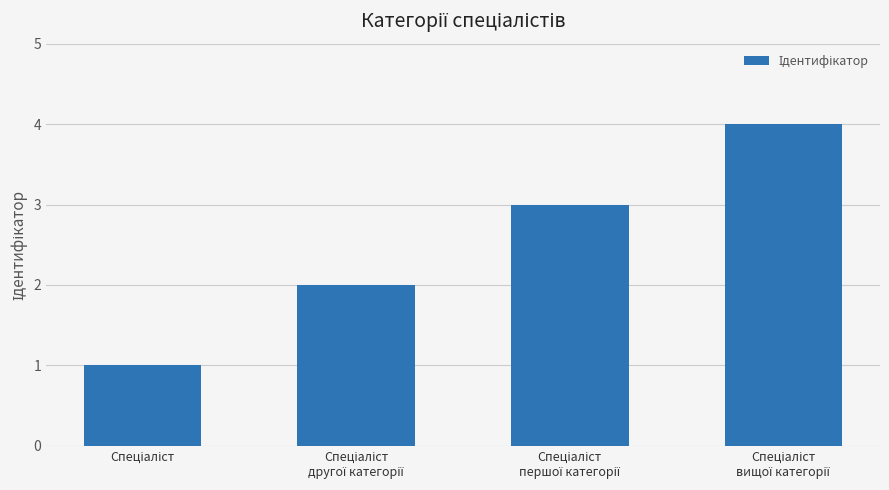

Reading left to right, extract all data points from this chart.

1	2	3	4